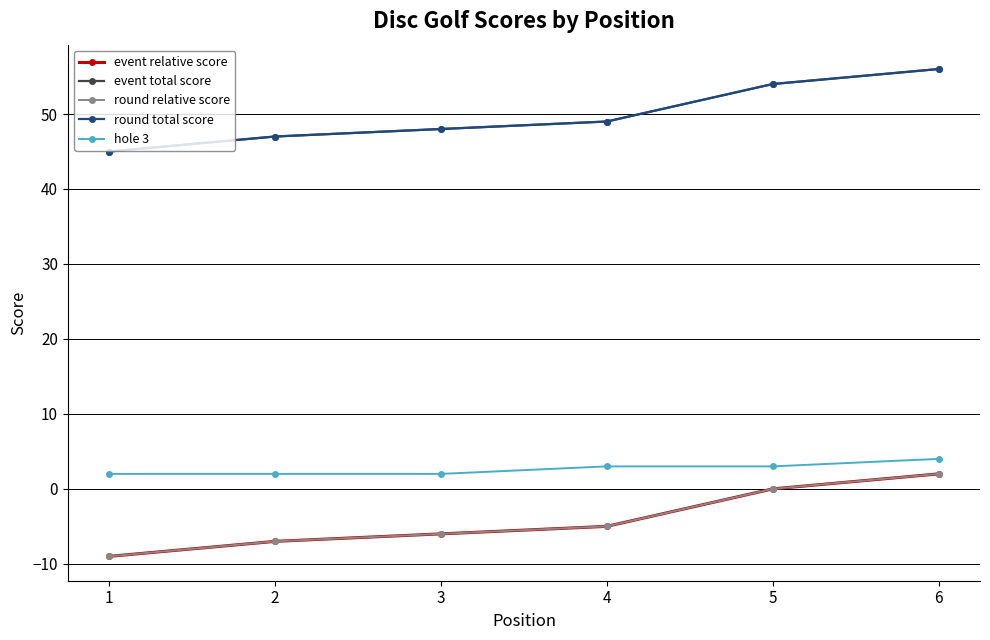

What is the sum of the hole 3 values at 4 and 2?

5